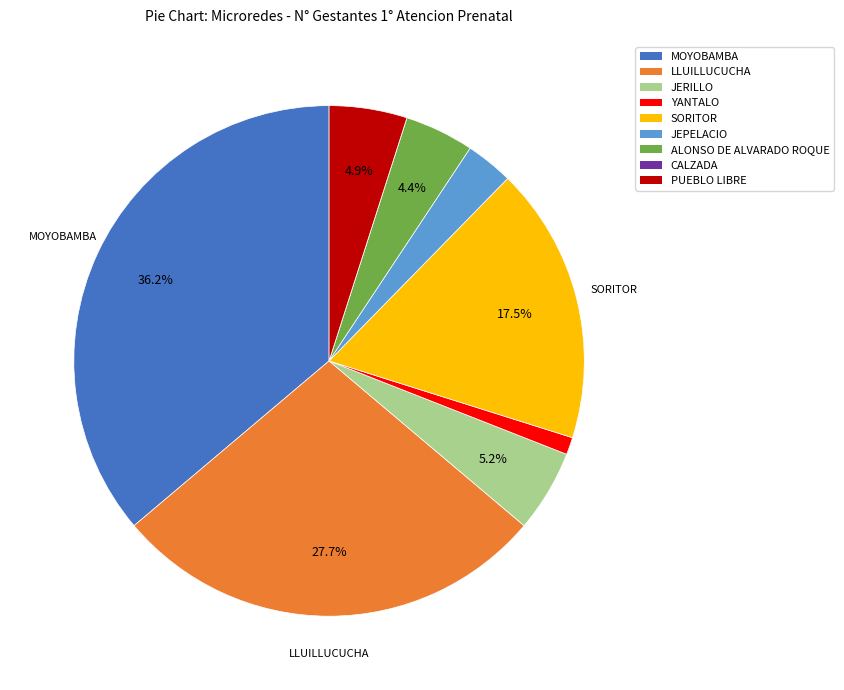

To the nearest percent, what is the difference between the LLUILLUCUCHA and SORITOR slice percentages?

10%